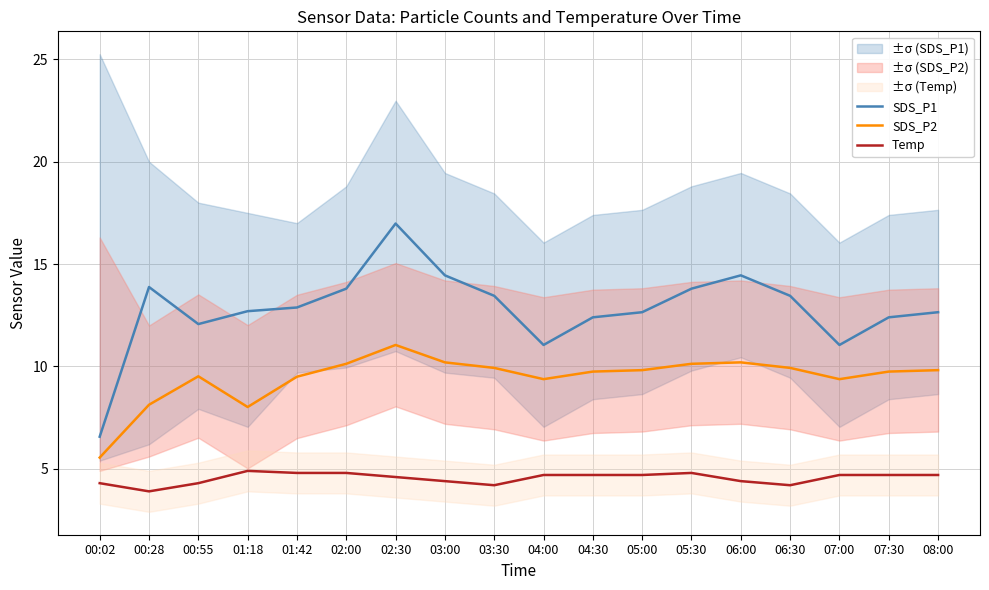

In SDS_P1, how many points are higher than both neighbors (excluding endpoints)?

3